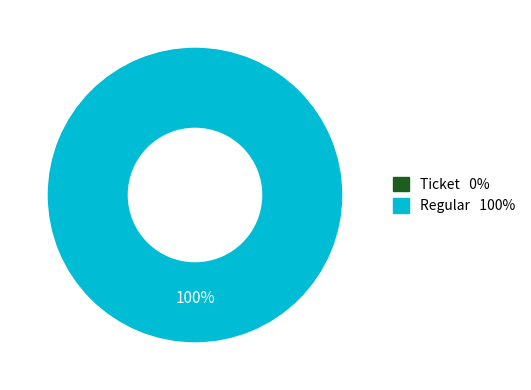

Is the sum of io_index_0 and io_index_6 greater than half?

Yes